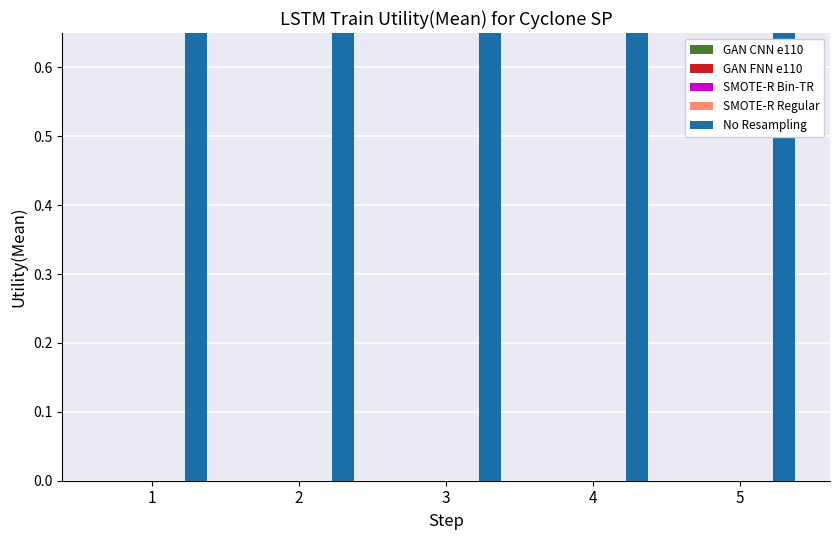

How many groups of bars are there?

5